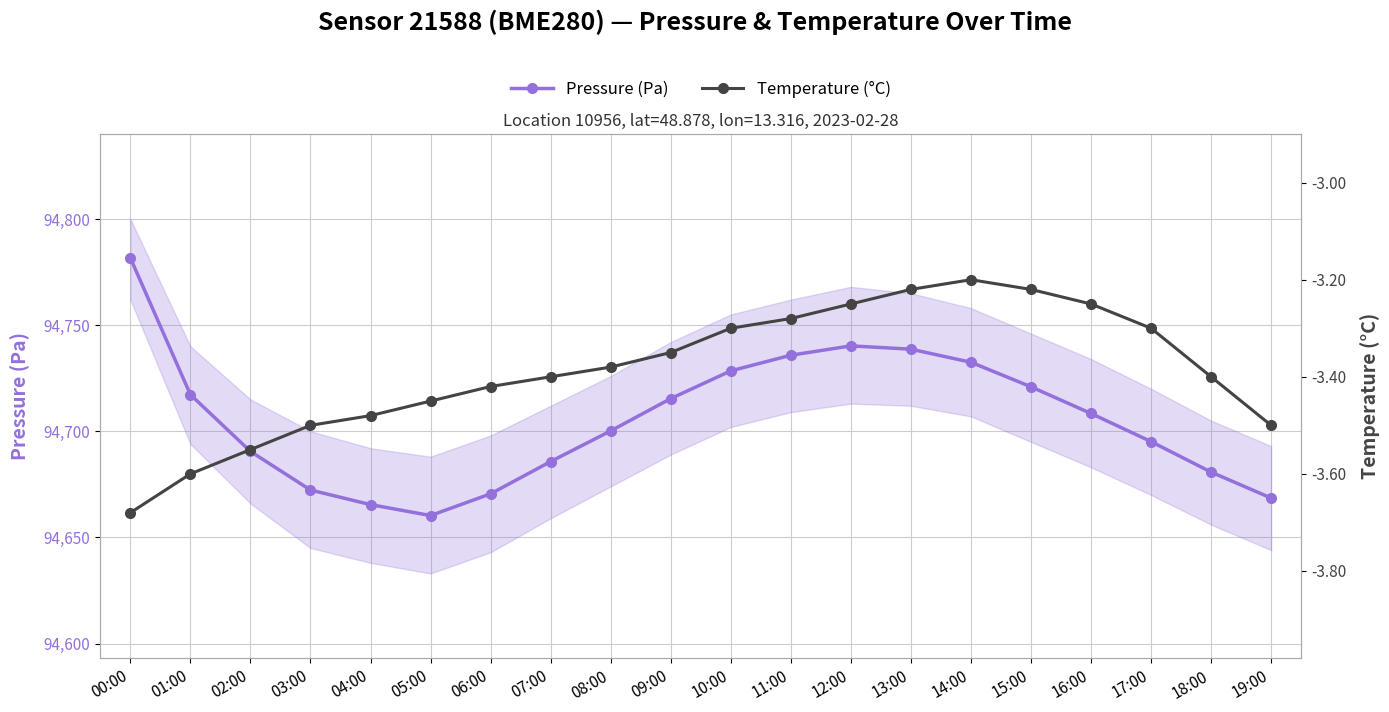

List the series in order of their overall mean, lowest first.

Temperature (°C), Pressure (Pa)